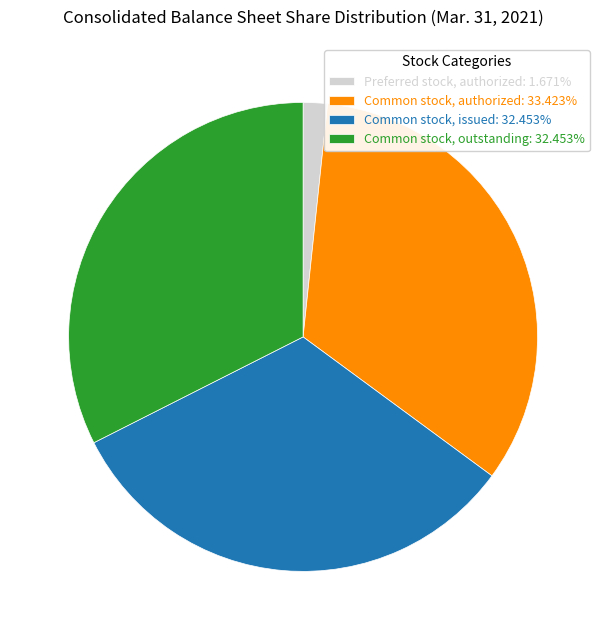

Do Common stock, outstanding: 32.453% and Preferred stock, authorized: 1.671% together represent more than half of the pie?

No